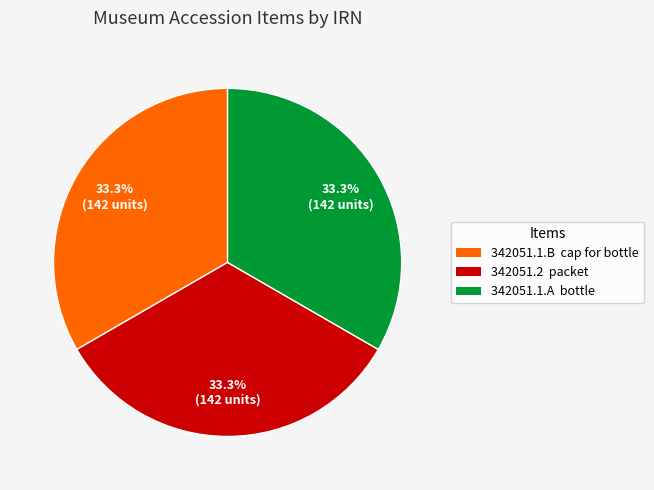

Do 342051.1.B cap for bottle and 342051.1.A bottle together represent more than half of the pie?

Yes